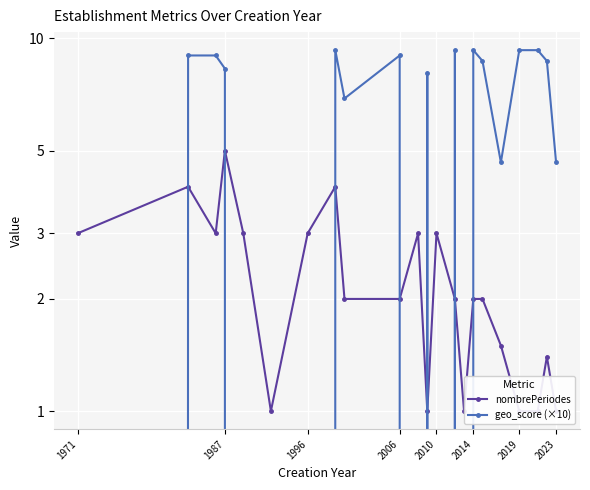

How many lines are shown in the chart?

2